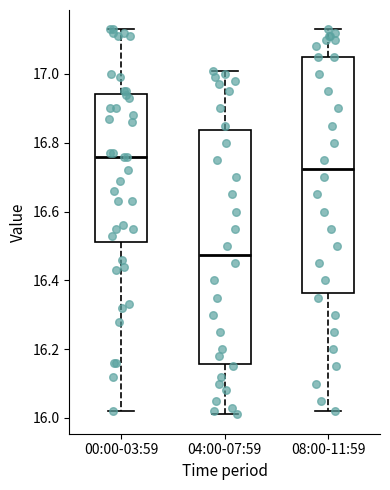

Reading left to right, read every box against the y-axis: the position of its median line, the range the box covers, and the ends of its whiskers. The values are not printed on the chart, so give them approximately, as read against the axis.

00:00-03:59: median 16.76, box 16.52 to 16.94, whiskers 16.02 to 17.14
04:00-07:59: median 16.48, box 16.16 to 16.84, whiskers 16.02 to 17.02
08:00-11:59: median 16.72, box 16.36 to 17.06, whiskers 16.02 to 17.14